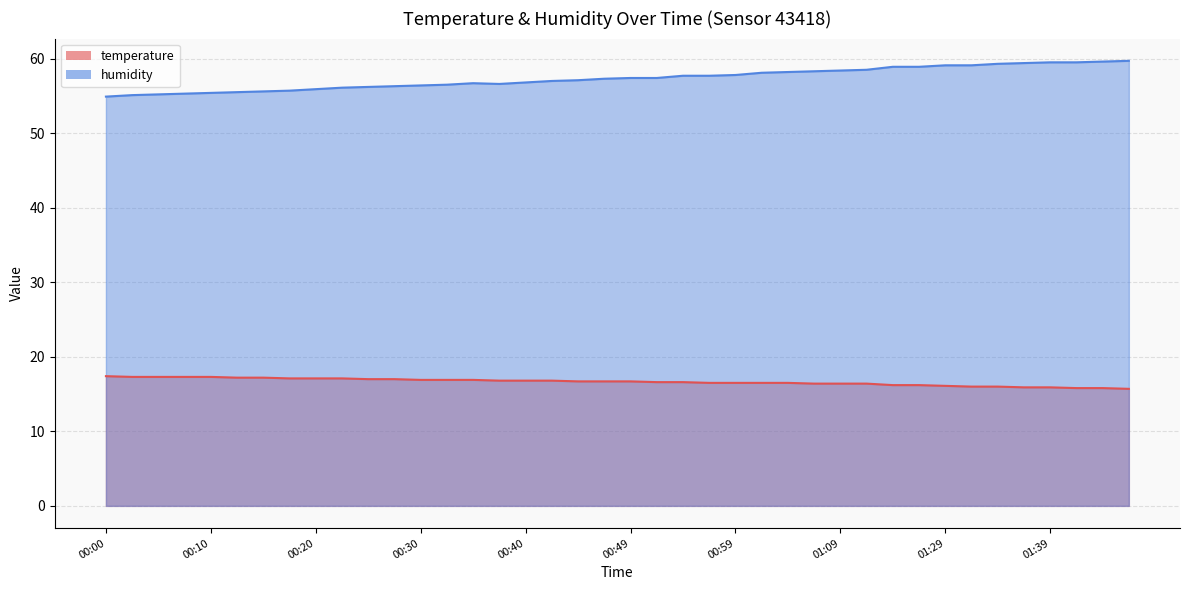

What is the greatest value displayed?

59.7